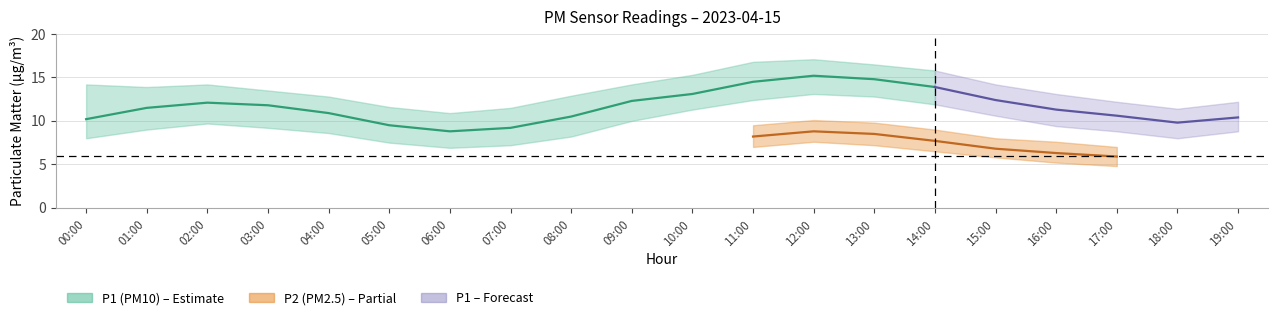

True or false: P1_mid has a value of 5.2 at 00:00.

False